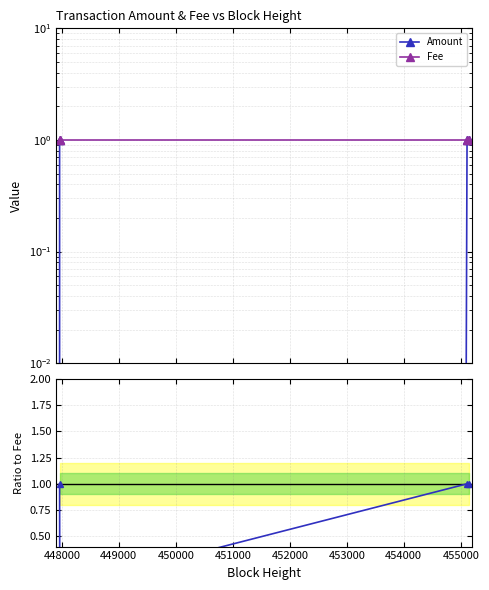

Which series has the largest total across all categories?

Fee